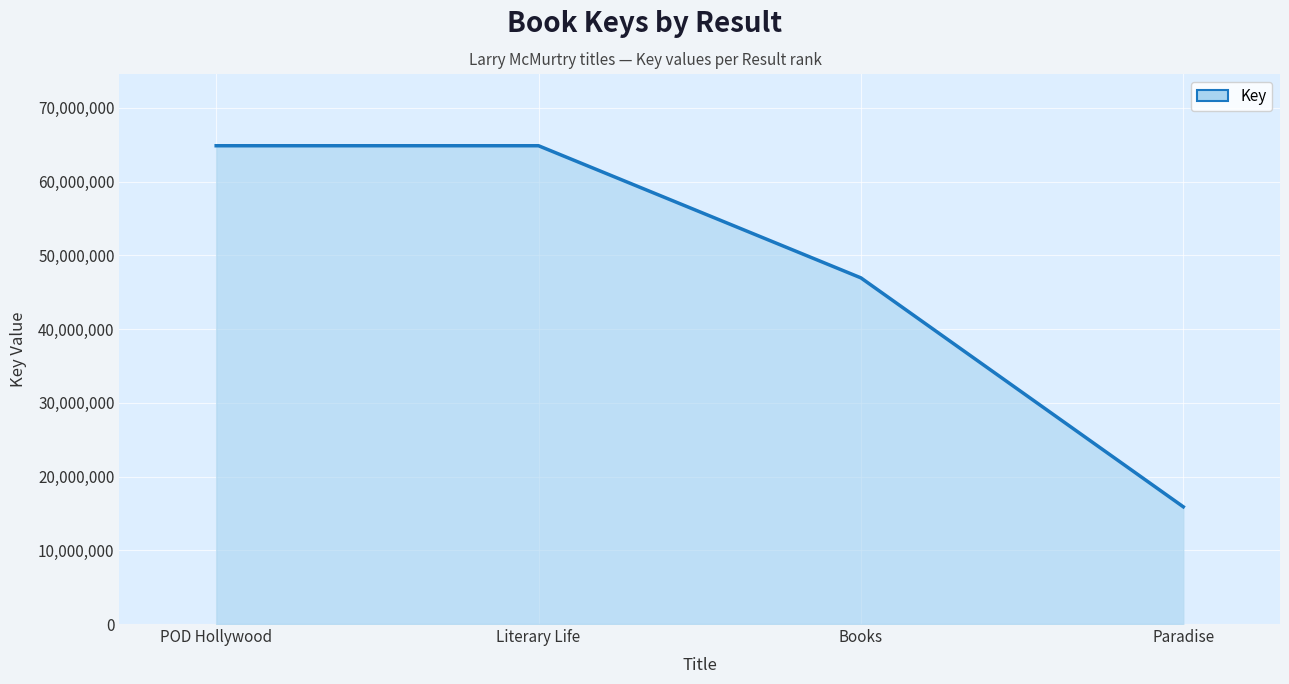

What is the average value?

48149372